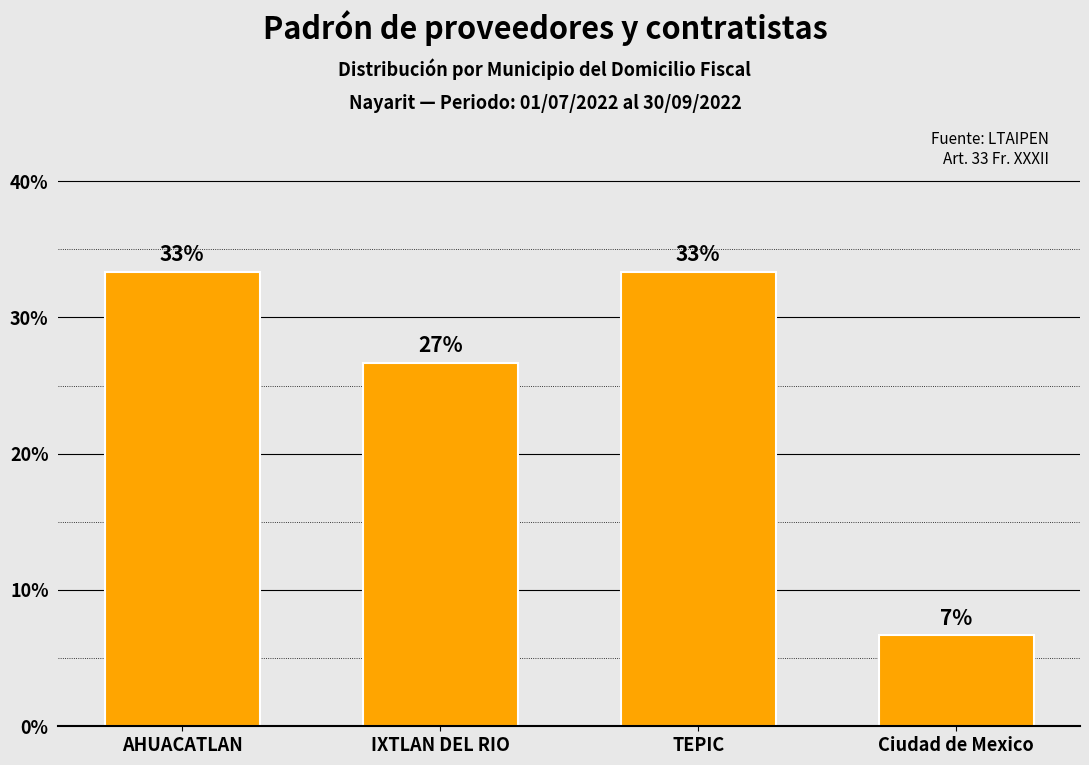

Does the chart contain stacked bars?

No